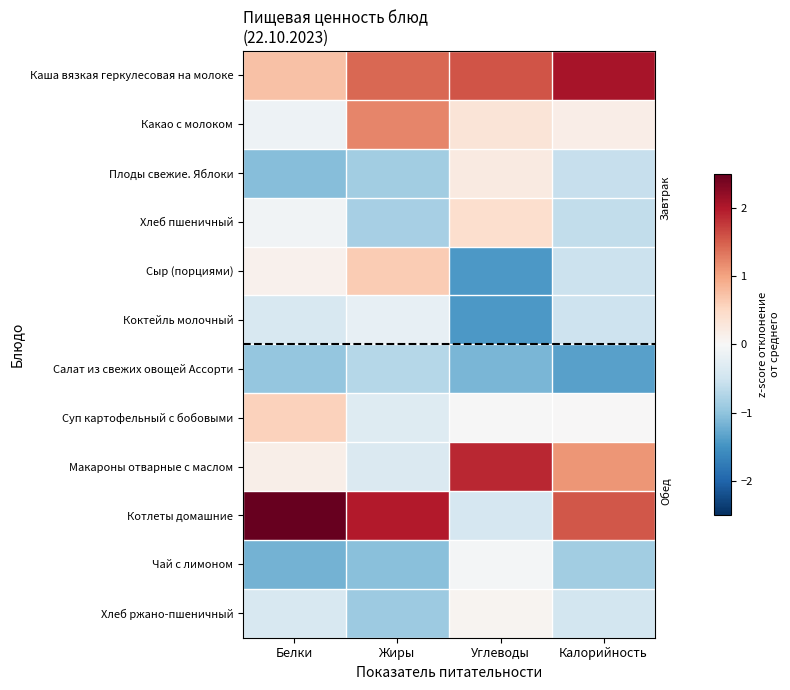

How many categories are shown in the chart?

4